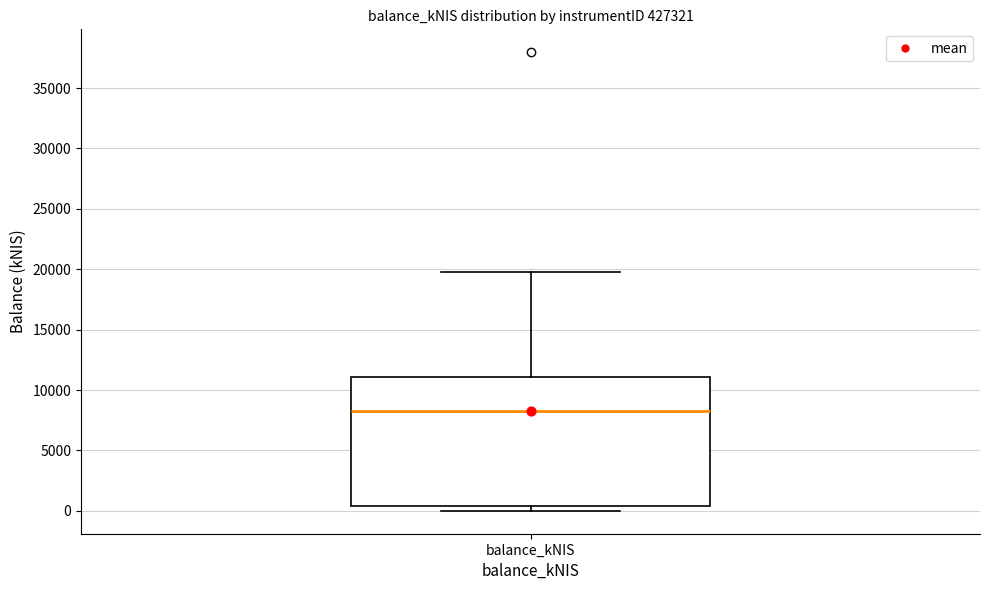

Where does the upper whisker of the box for balance_kNIS end on the y-axis? The values are not printed on the chart, so give them approximately, as read against the axis.

19500